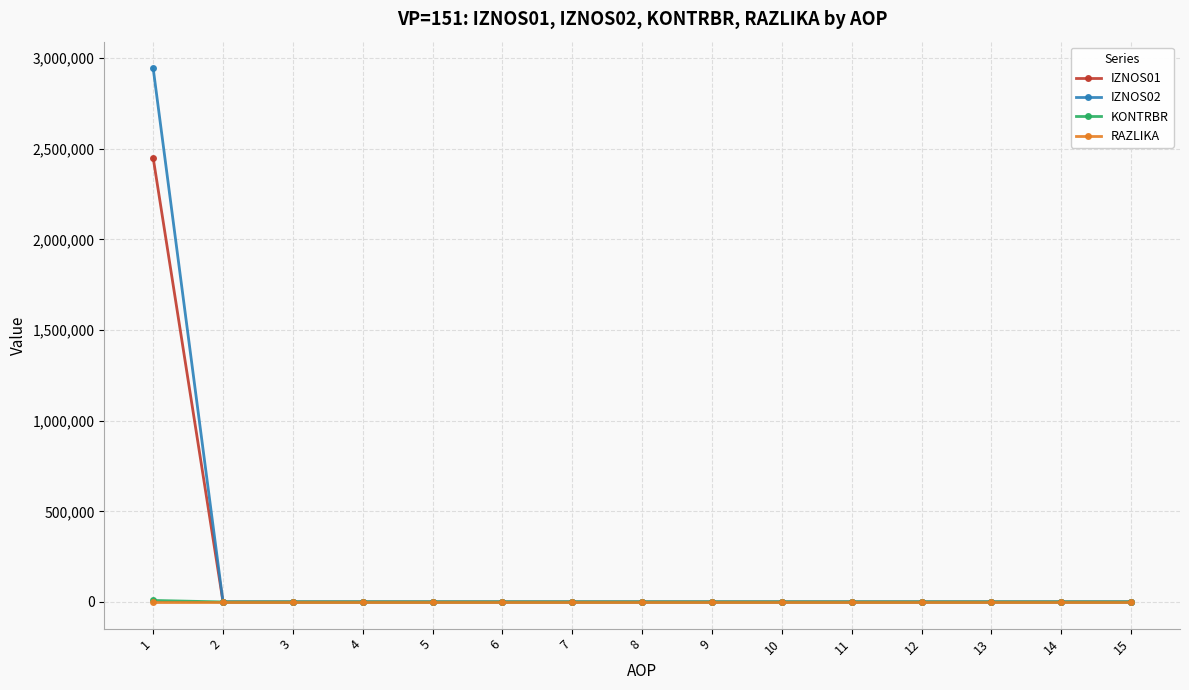

Does the chart display data point markers on the line(s)?

Yes